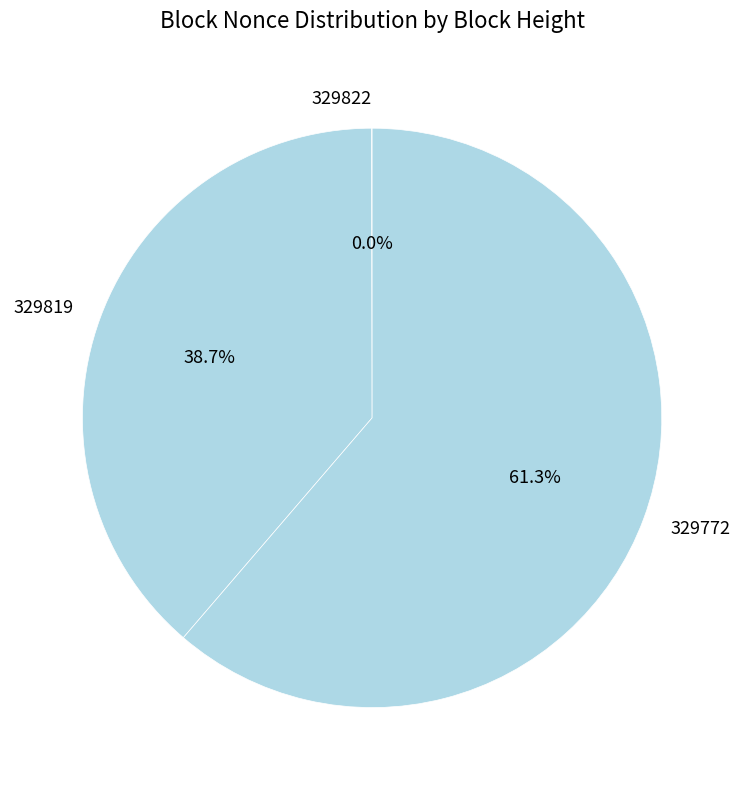

What percentage is NOT represented by 329772?

38.7%